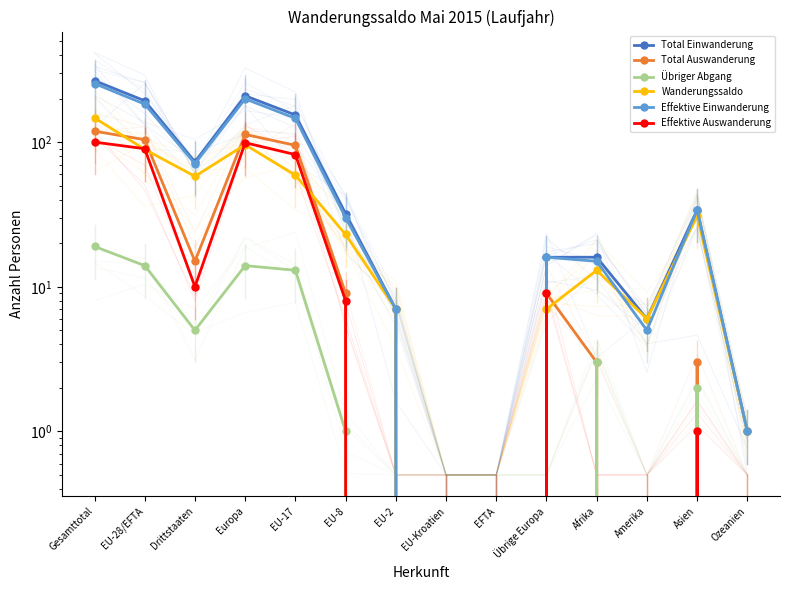

At which category does Total Einwanderung reach its first local valley?

Drittstaaten